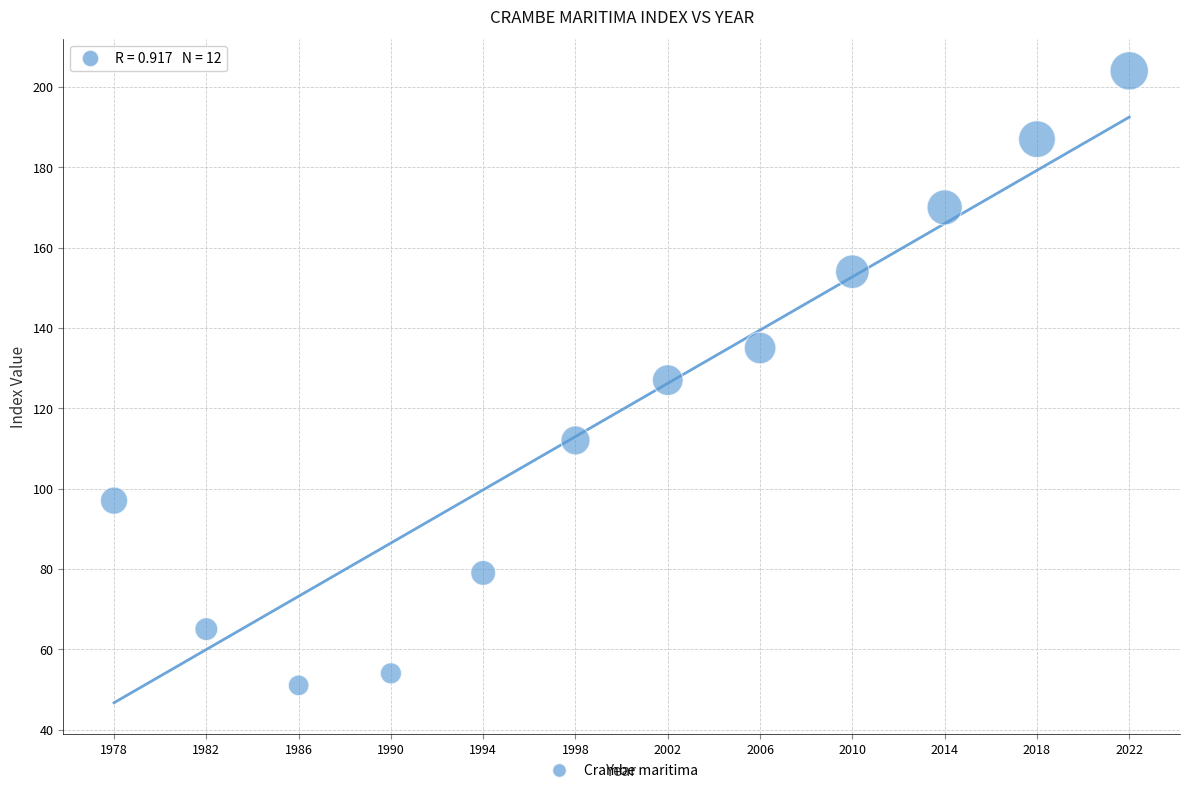

What is the average Y value?

120